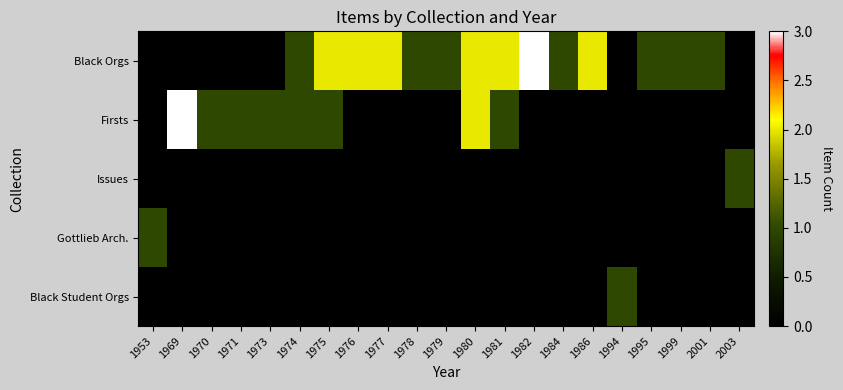

Reading right to left, transcribe all the data shown in this chart.

Black Orgs: 2003=0	2001=1	1999=1	1995=1	1994=0	1986=2	1984=1	1982=3	1981=2	1980=2	1979=1	1978=1	1977=2	1976=2	1975=2	1974=1	1973=0	1971=0	1970=0	1969=0	1953=0
Firsts: 2003=0	2001=0	1999=0	1995=0	1994=0	1986=0	1984=0	1982=0	1981=1	1980=2	1979=0	1978=0	1977=0	1976=0	1975=1	1974=1	1973=1	1971=1	1970=1	1969=3	1953=0
Issues: 2003=1	2001=0	1999=0	1995=0	1994=0	1986=0	1984=0	1982=0	1981=0	1980=0	1979=0	1978=0	1977=0	1976=0	1975=0	1974=0	1973=0	1971=0	1970=0	1969=0	1953=0
Gottlieb Arch.: 2003=0	2001=0	1999=0	1995=0	1994=0	1986=0	1984=0	1982=0	1981=0	1980=0	1979=0	1978=0	1977=0	1976=0	1975=0	1974=0	1973=0	1971=0	1970=0	1969=0	1953=1
Black Student Orgs: 2003=0	2001=0	1999=0	1995=0	1994=1	1986=0	1984=0	1982=0	1981=0	1980=0	1979=0	1978=0	1977=0	1976=0	1975=0	1974=0	1973=0	1971=0	1970=0	1969=0	1953=0